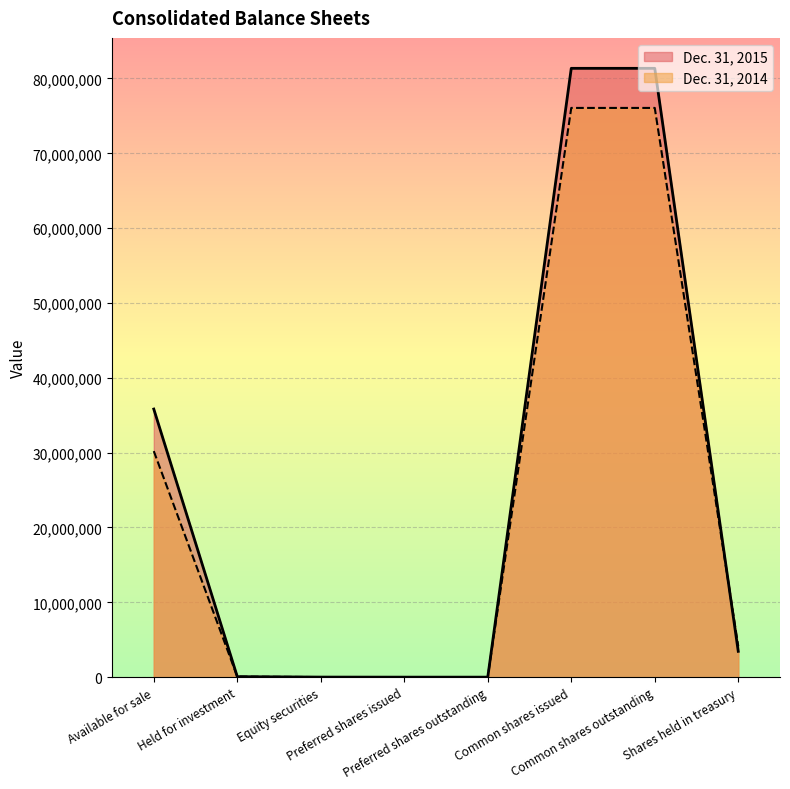

List the series in order of their peak value, lowest first.

Dec. 31, 2014, Dec. 31, 2015